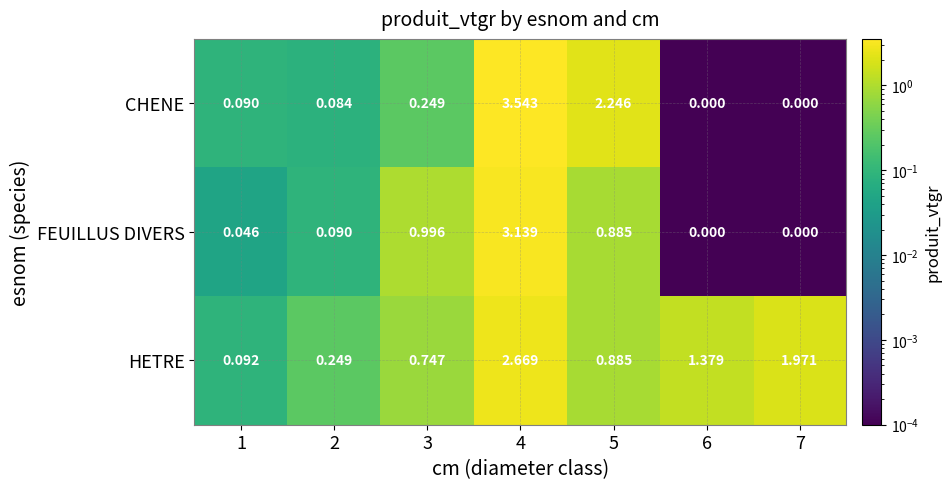

List the series in order of their peak value, highest first.

CHENE, FEUILLUS DIVERS, HETRE